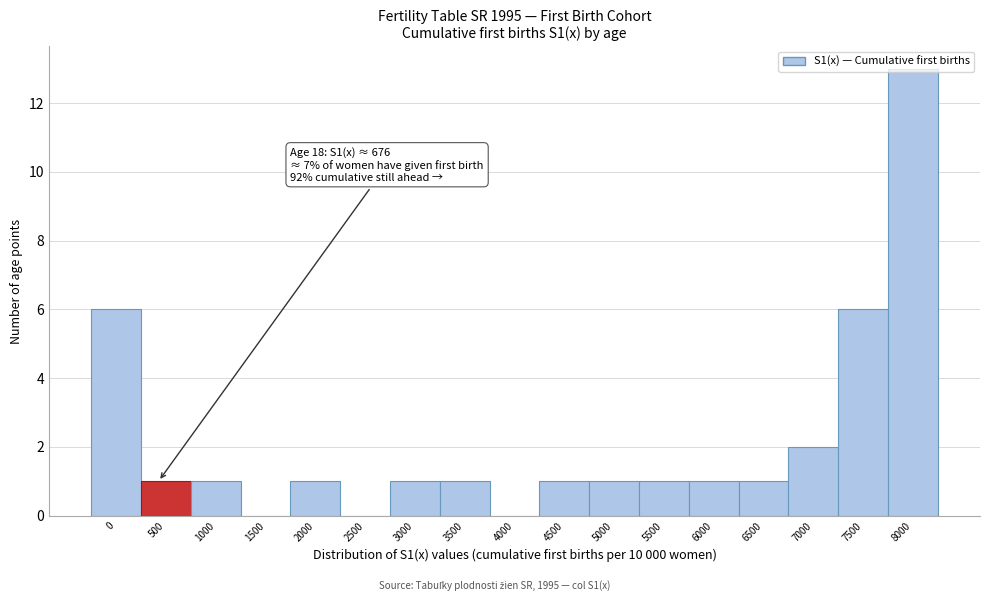

Approximately how many times larger is the value at 6000 compared to 6500?

1.0